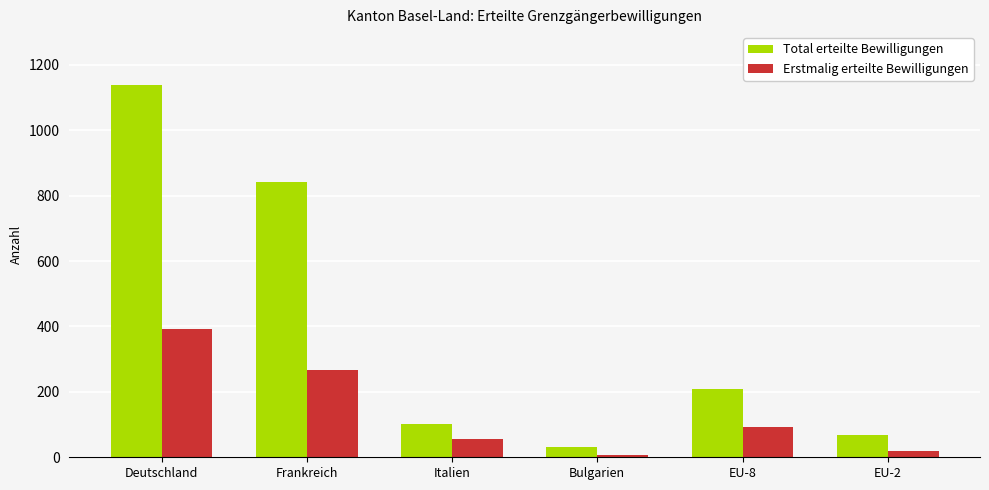

Where does the Erstmalig erteilte Bewilligungen series first go above 93?

Deutschland